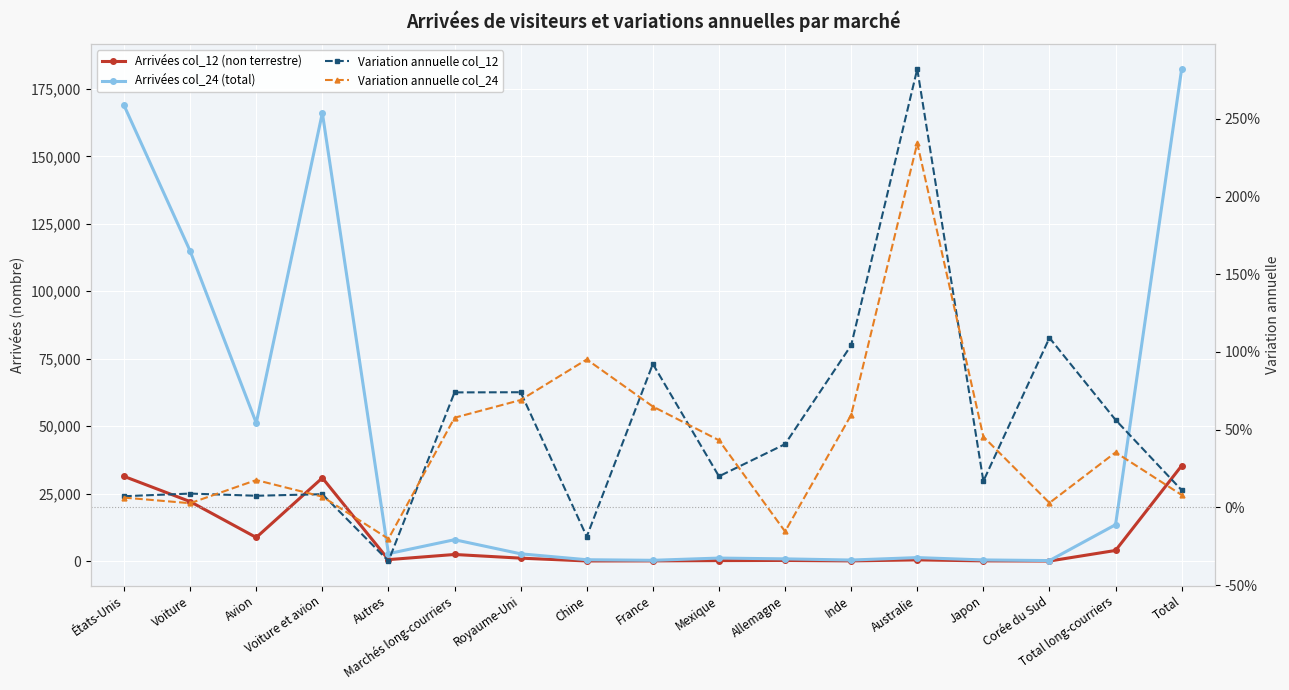

True or false: Variation annuelle col_12 and Variation annuelle col_24 intersect in this chart.

True